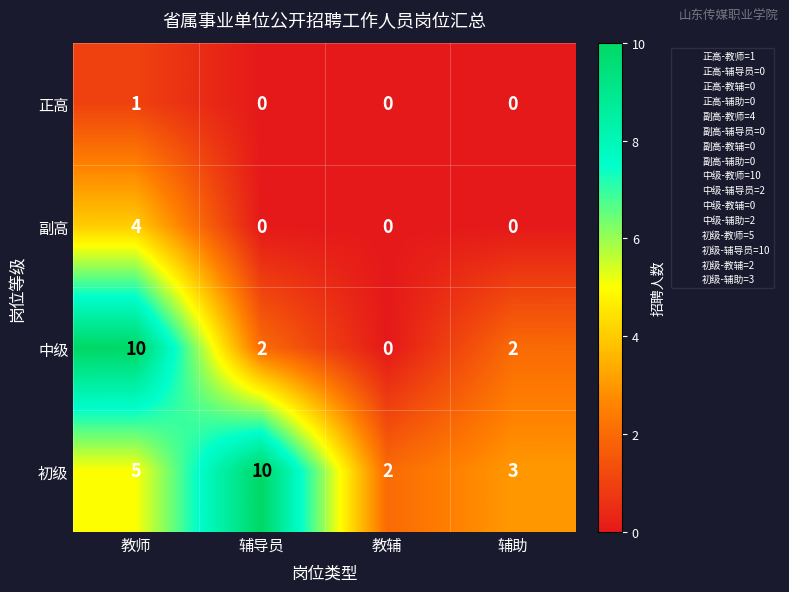

How many 初级 values are between 3 and 10?

3